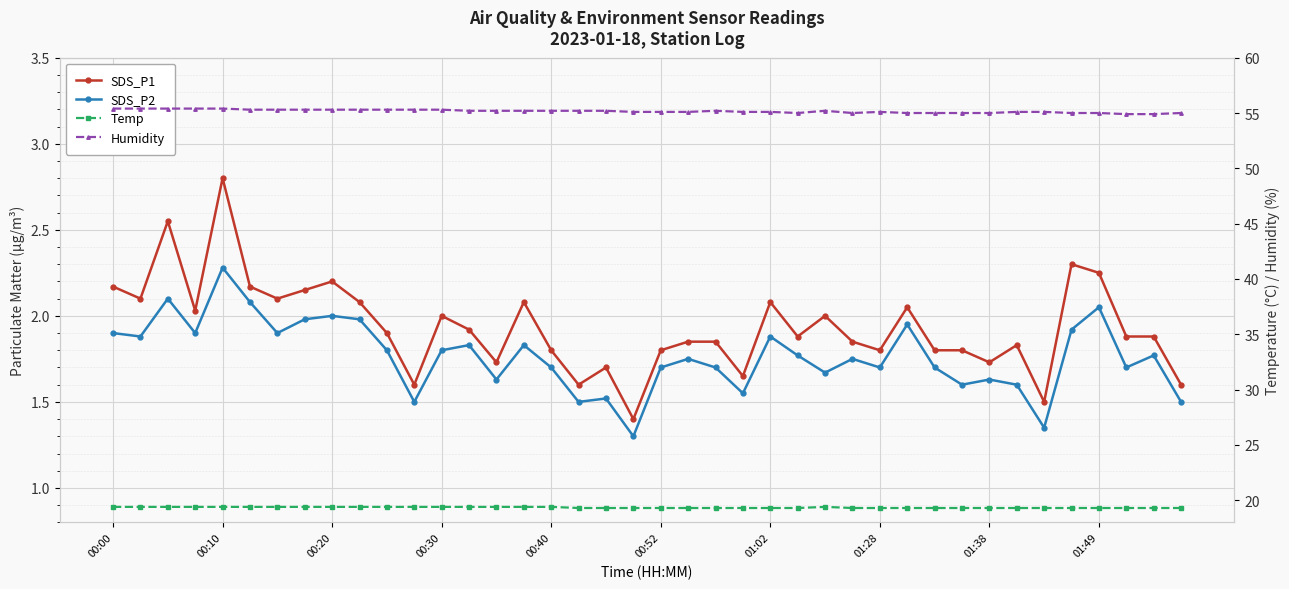

Which series has the largest total across all categories?

Humidity